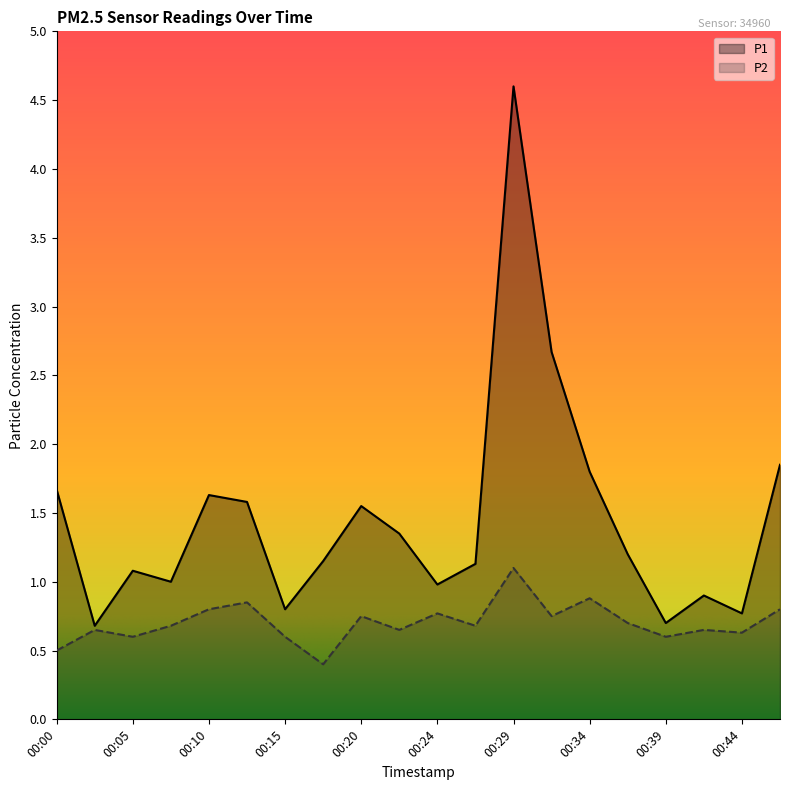

How many lines are shown in the chart?

2